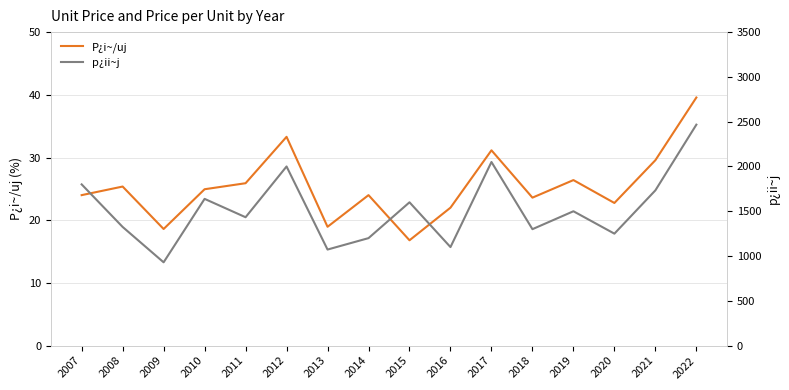

Rank the categories by p¿ii~j value from lowest to highest.

2009, 2013, 2016, 2014, 2020, 2018, 2008, 2011, 2019, 2015, 2010, 2021, 2007, 2012, 2017, 2022